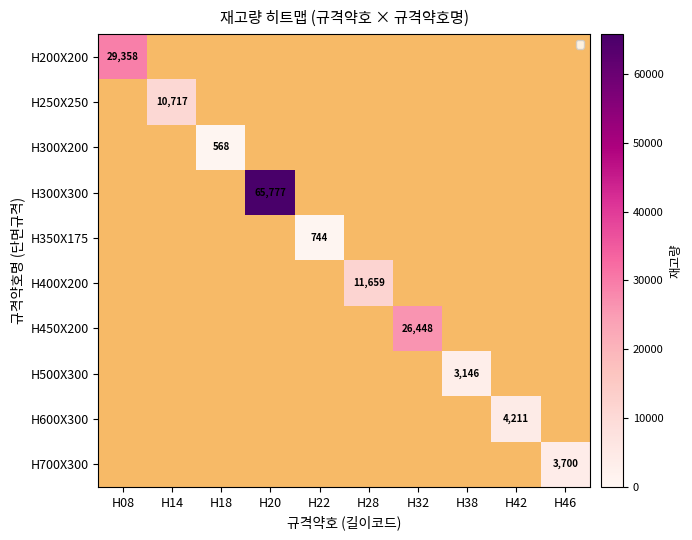

At how many categories does at least one series exceed 43369?

1